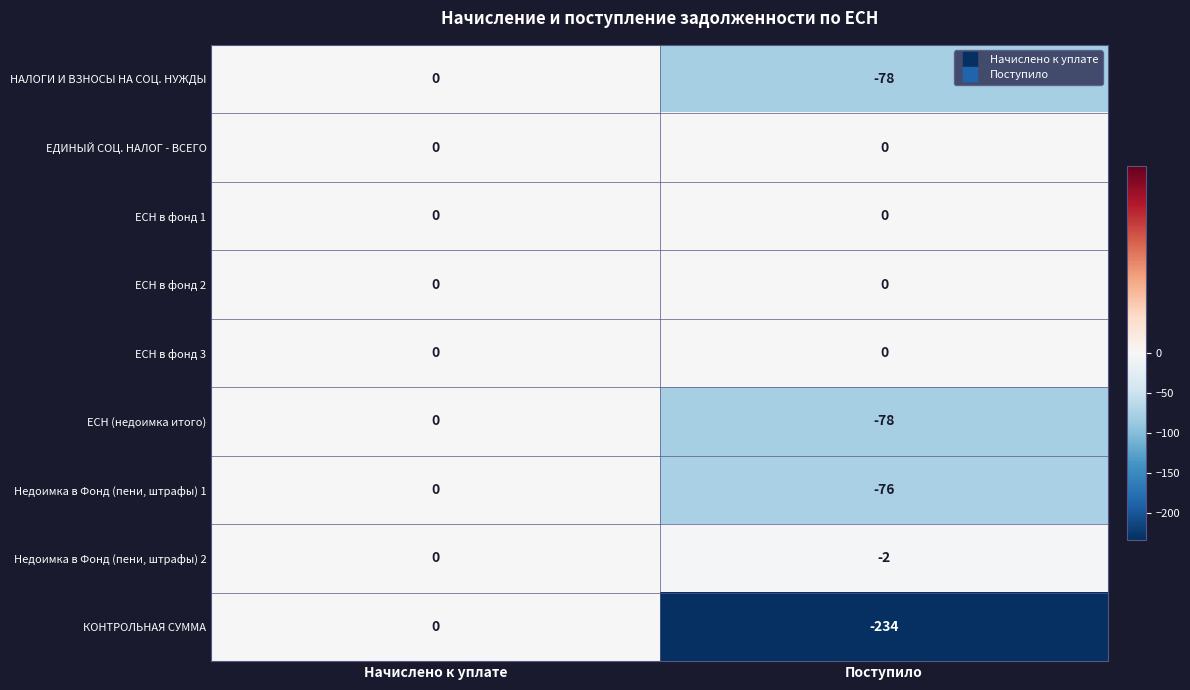

Which series has the widest spread of values?

КОНТРОЛЬНАЯ СУММА